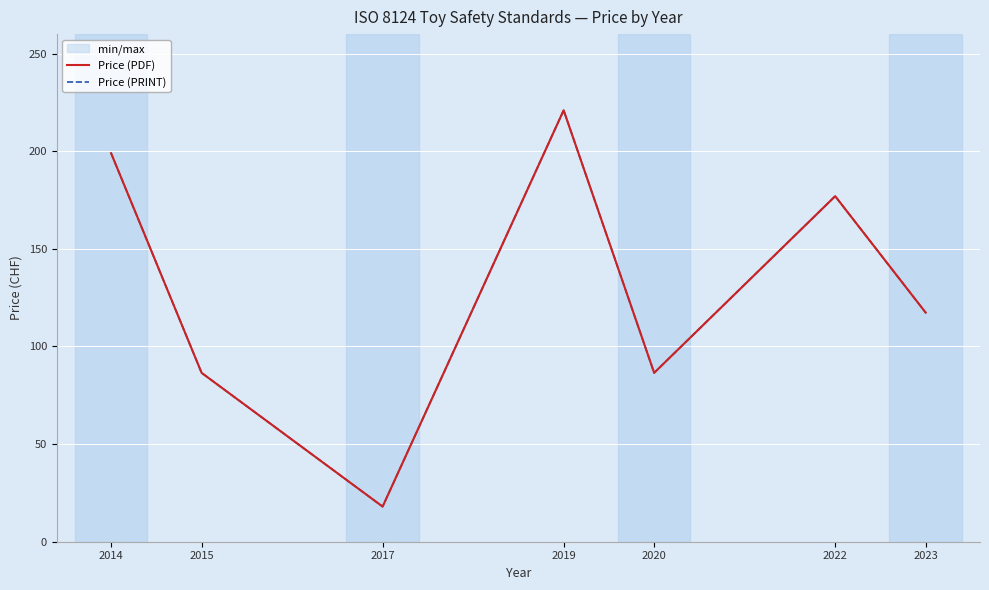

True or false: Price (PDF) and Price (PRINT) cross at least once.

False